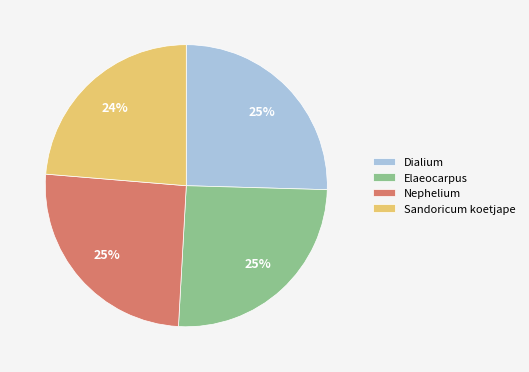

Which slice is the smallest?

Sandoricum koetjape